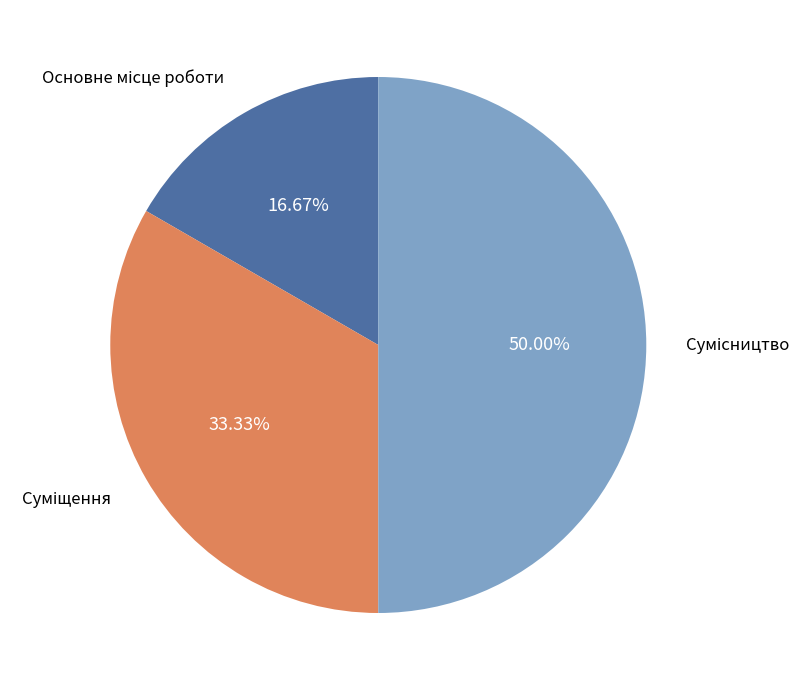

What is the ratio of the value at Основне місце роботи to the value at Сумісництво?

0.3